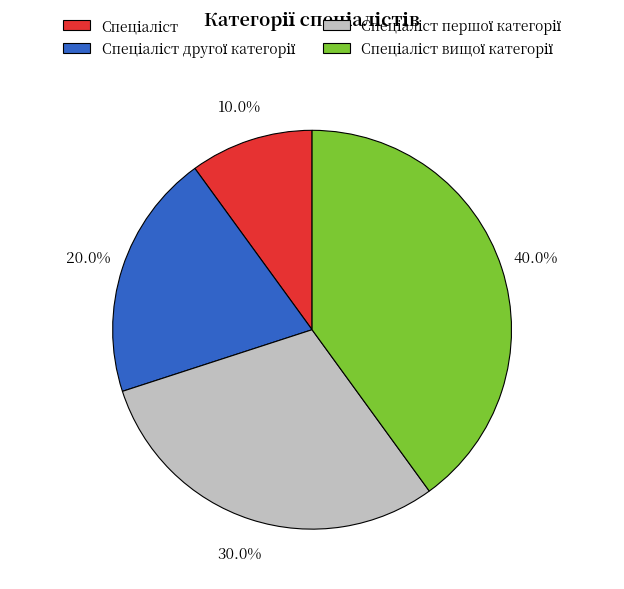

Is there a majority slice in this chart?

No